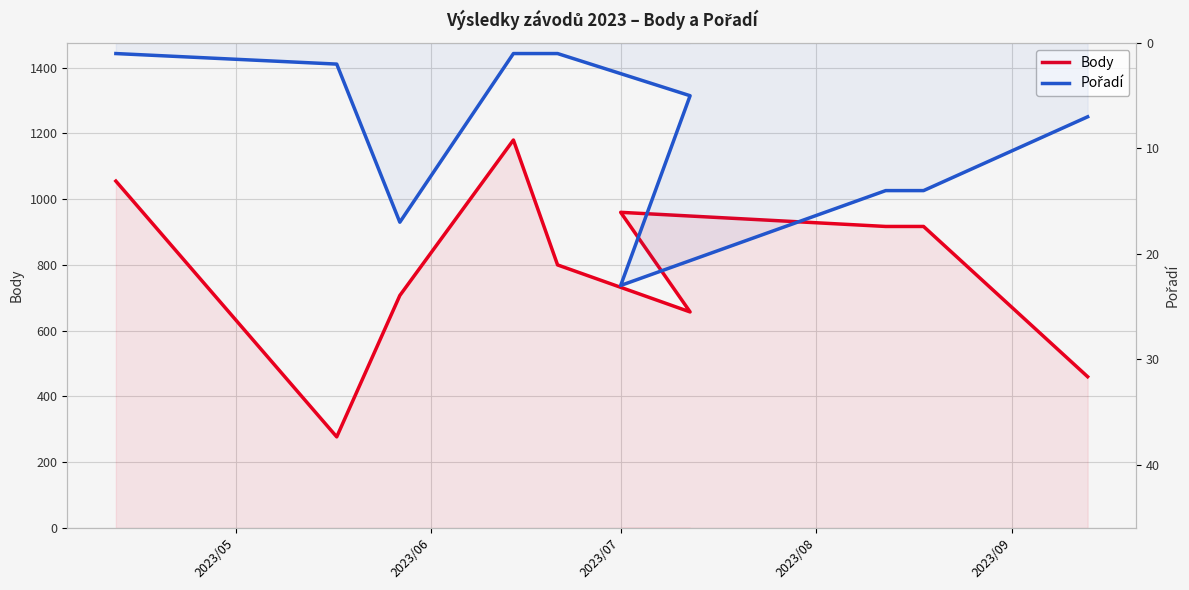

How many series are shown in this chart?

2